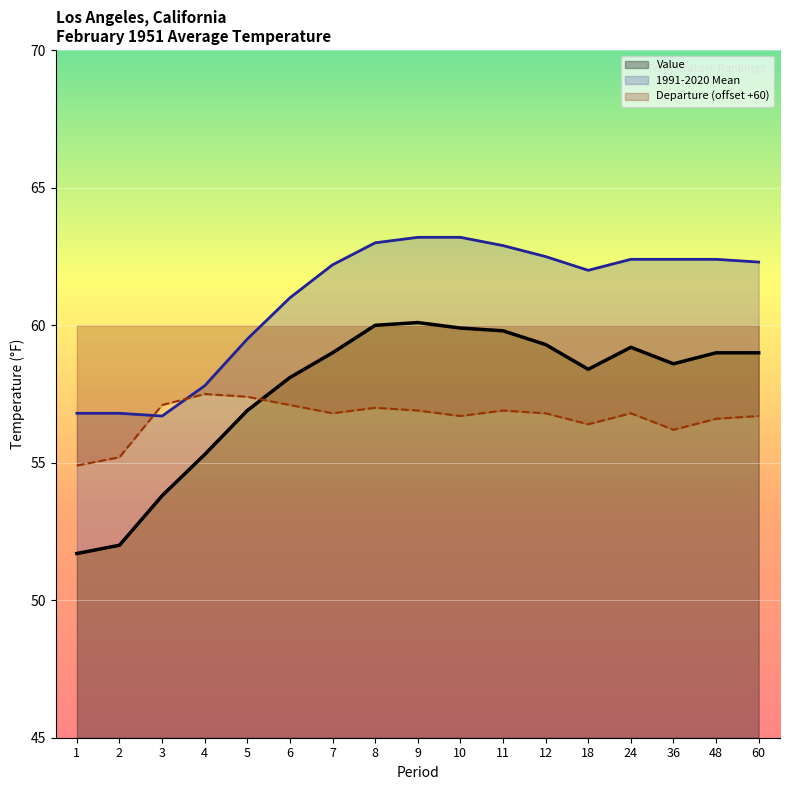

What is the highest value of the Value series?

60.1